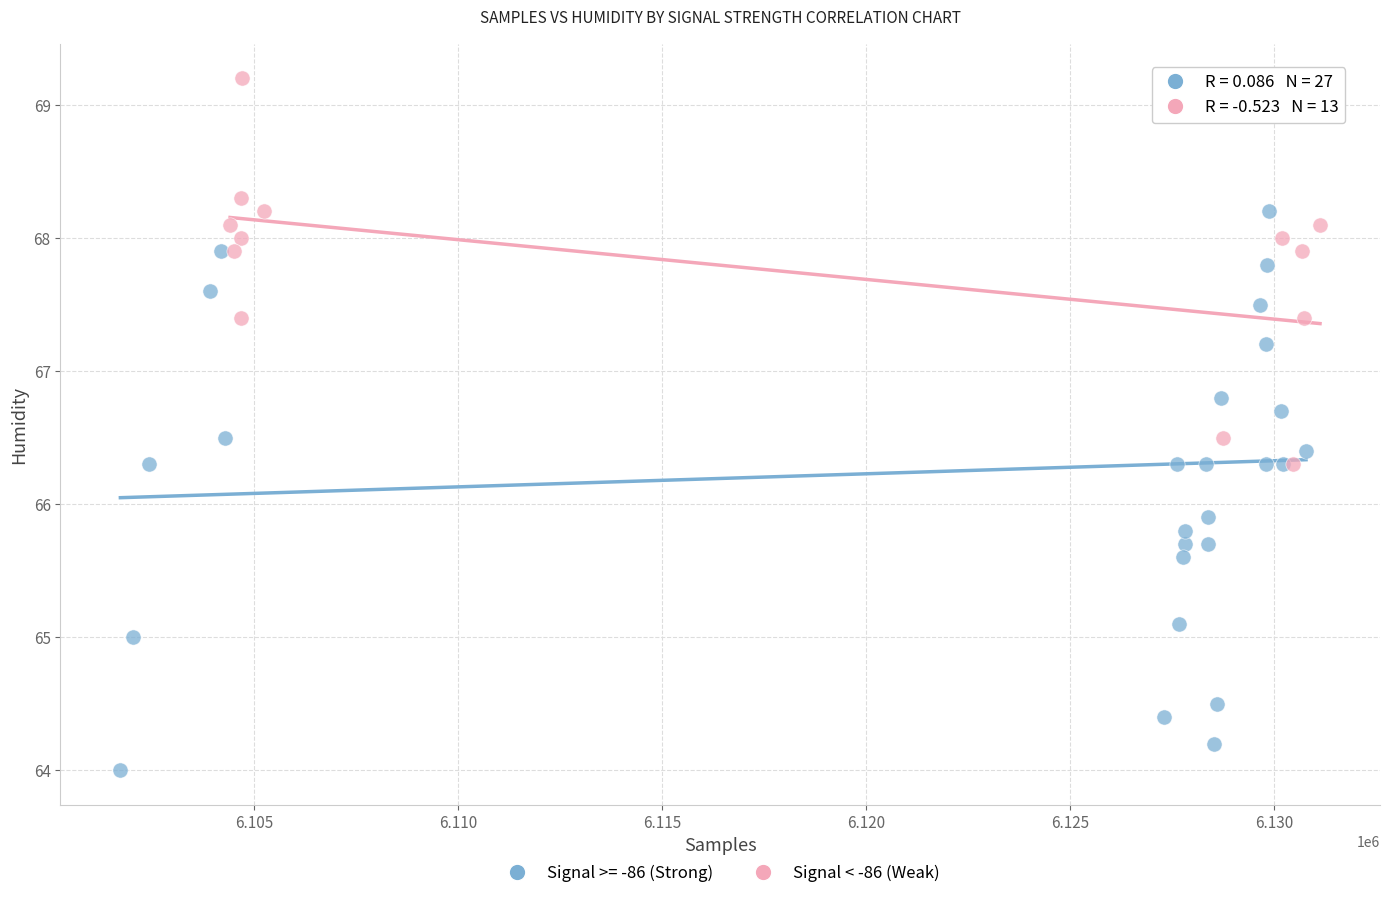

Which series has the largest Y range (max minus min)?

Signal >= -86 (Strong)